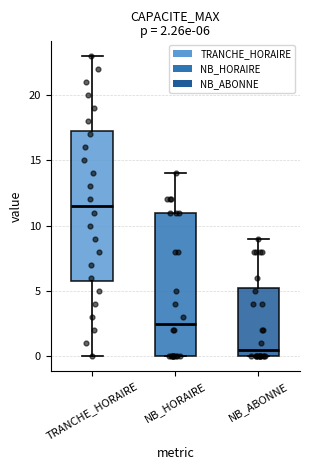

Which box's median line is the highest?

TRANCHE_HORAIRE